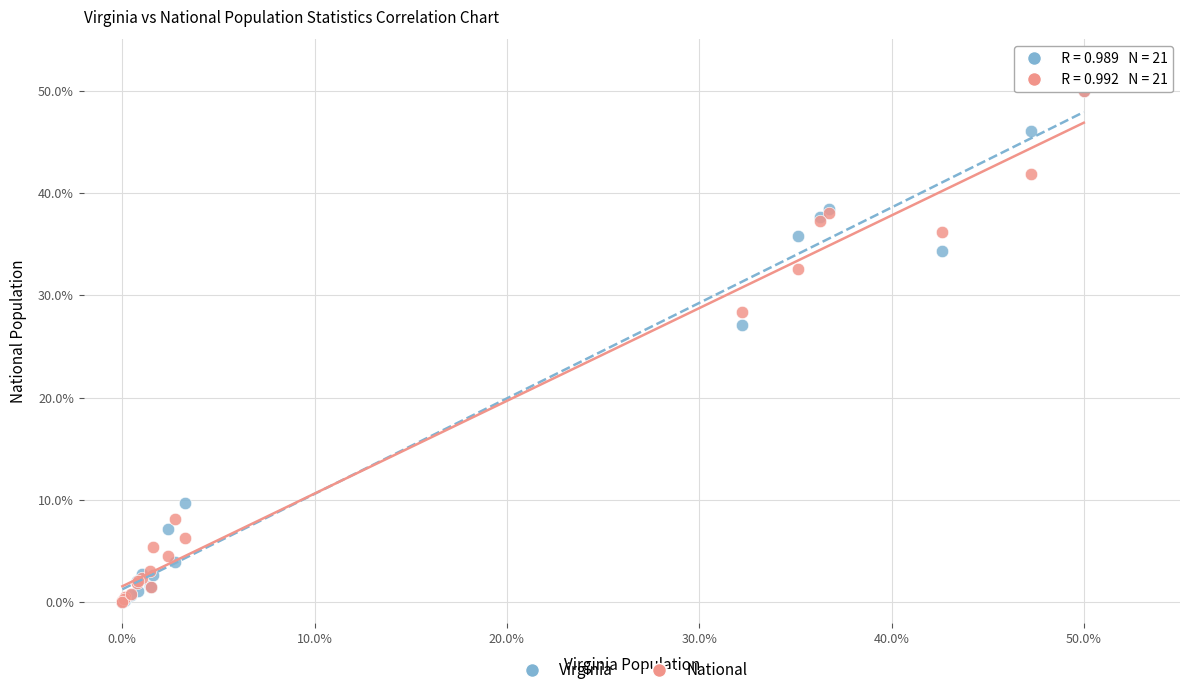

In the National series, what Y value is closest to 25?

28.4